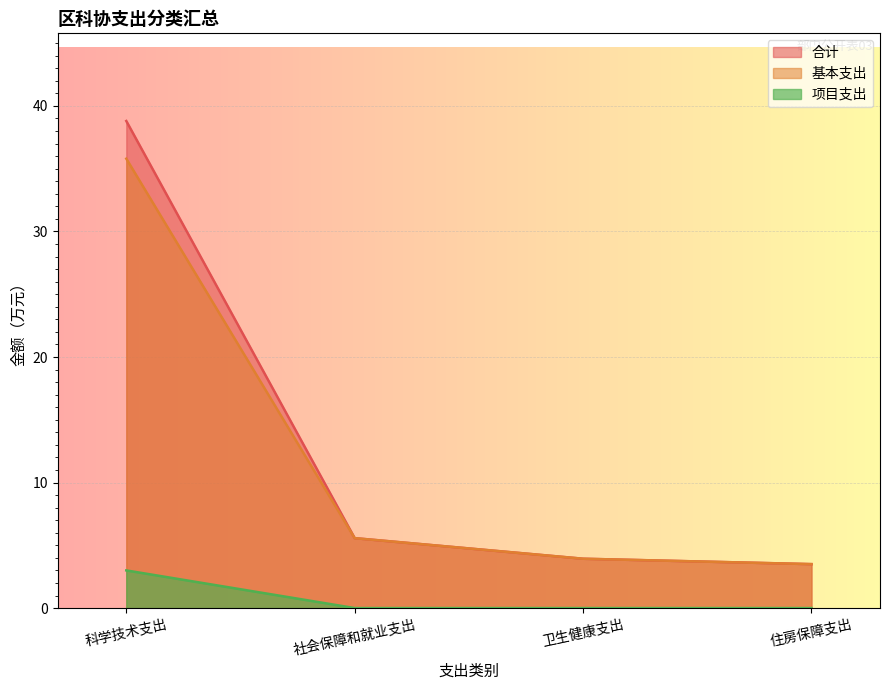

What is the label of the 2nd point from the right?

卫生健康支出